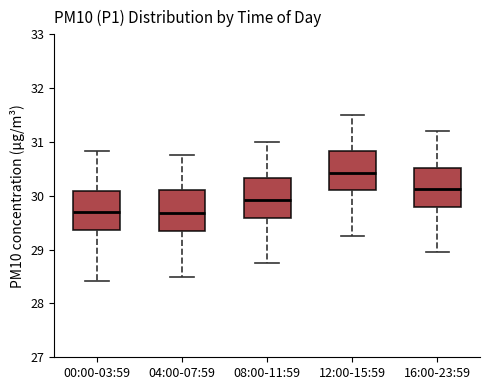

Which box has the highest median line?

12:00-15:59